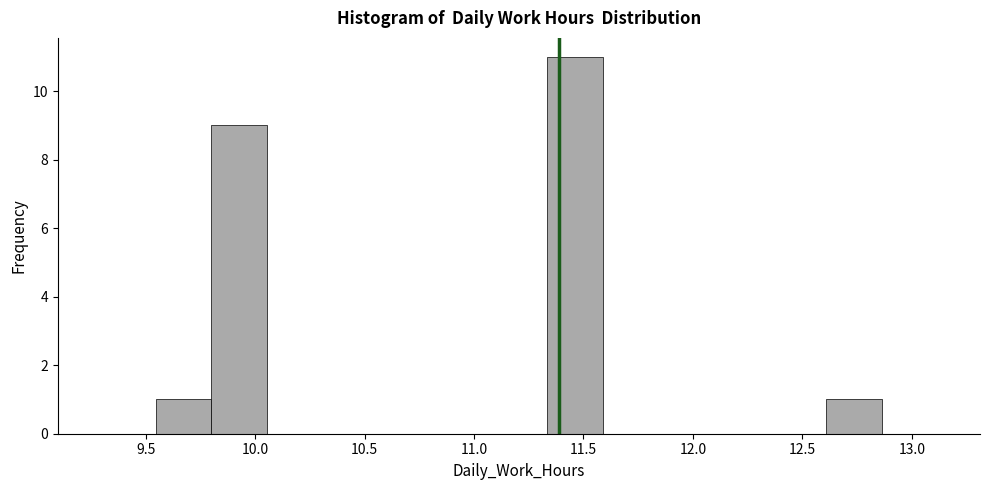

Reading left to right, transcribe this chart: for each bar, give the range it covers on the x-axis and its height. Neither the bar edges nor the heights are printed on the chart, so give them approximately, as read against the axes.

9.30 to 9.55: 0
9.55 to 9.80: 1
9.80 to 10.05: 9
10.05 to 10.30: 0
10.30 to 10.55: 0
10.55 to 10.80: 0
10.80 to 11.10: 0
11.10 to 11.35: 0
11.35 to 11.60: 11
11.60 to 11.85: 0
11.85 to 12.10: 0
12.10 to 12.35: 0
12.35 to 12.60: 0
12.60 to 12.85: 1
12.85 to 13.10: 0